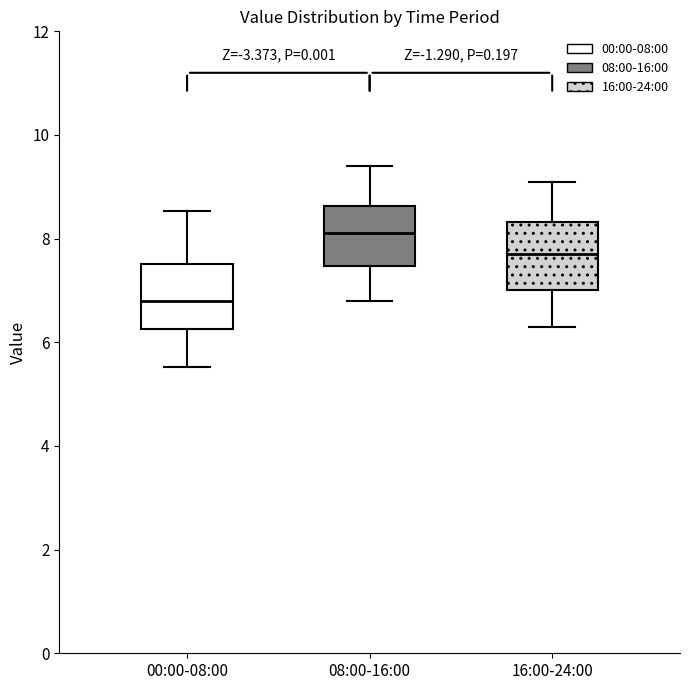

Reading left to right, transcribe this box plot: for each box, give where its median line is, the range the box spans, and where its two whiskers end, as read against the y-axis. The values are not printed on the chart, so give them approximately, as read against the axis.

00:00-08:00: median 6.8, box 6.2 to 7.6, whiskers 5.6 to 8.6
08:00-16:00: median 8.2, box 7.4 to 8.6, whiskers 6.8 to 9.4
16:00-24:00: median 7.8, box 7.0 to 8.4, whiskers 6.4 to 9.2